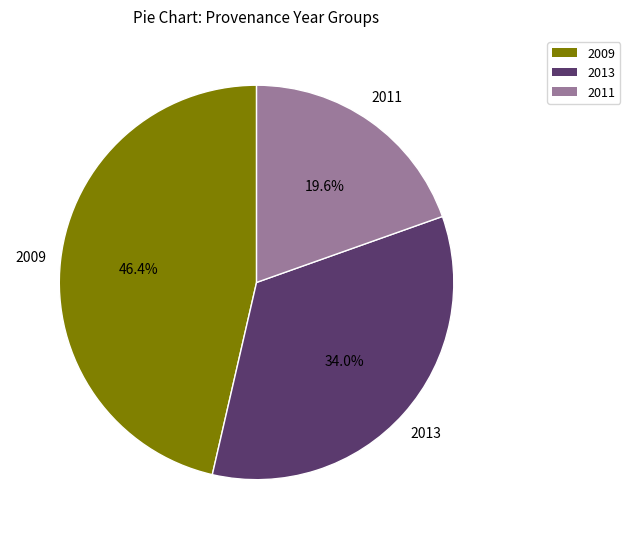

Rank the categories by value from highest to lowest.

2009, 2013, 2011